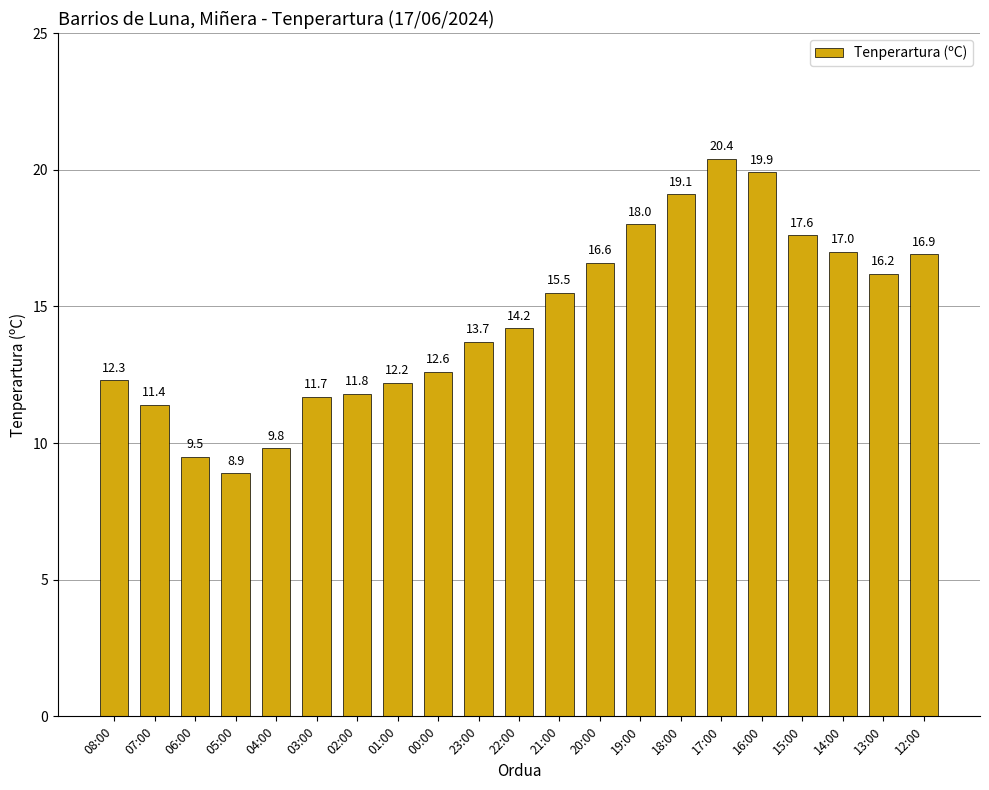

What is the difference between the values at 08:00 and 19:00?

5.7